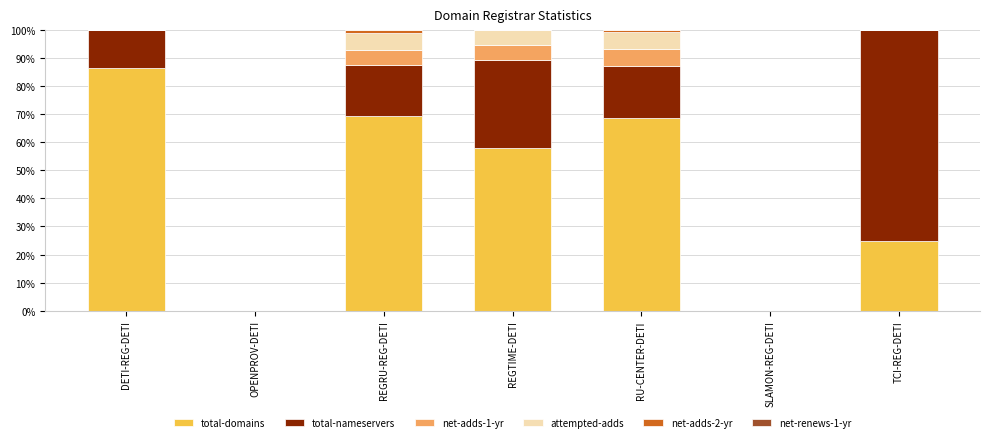

At which label does total-domains reach its peak?

DETI-REG-DETI